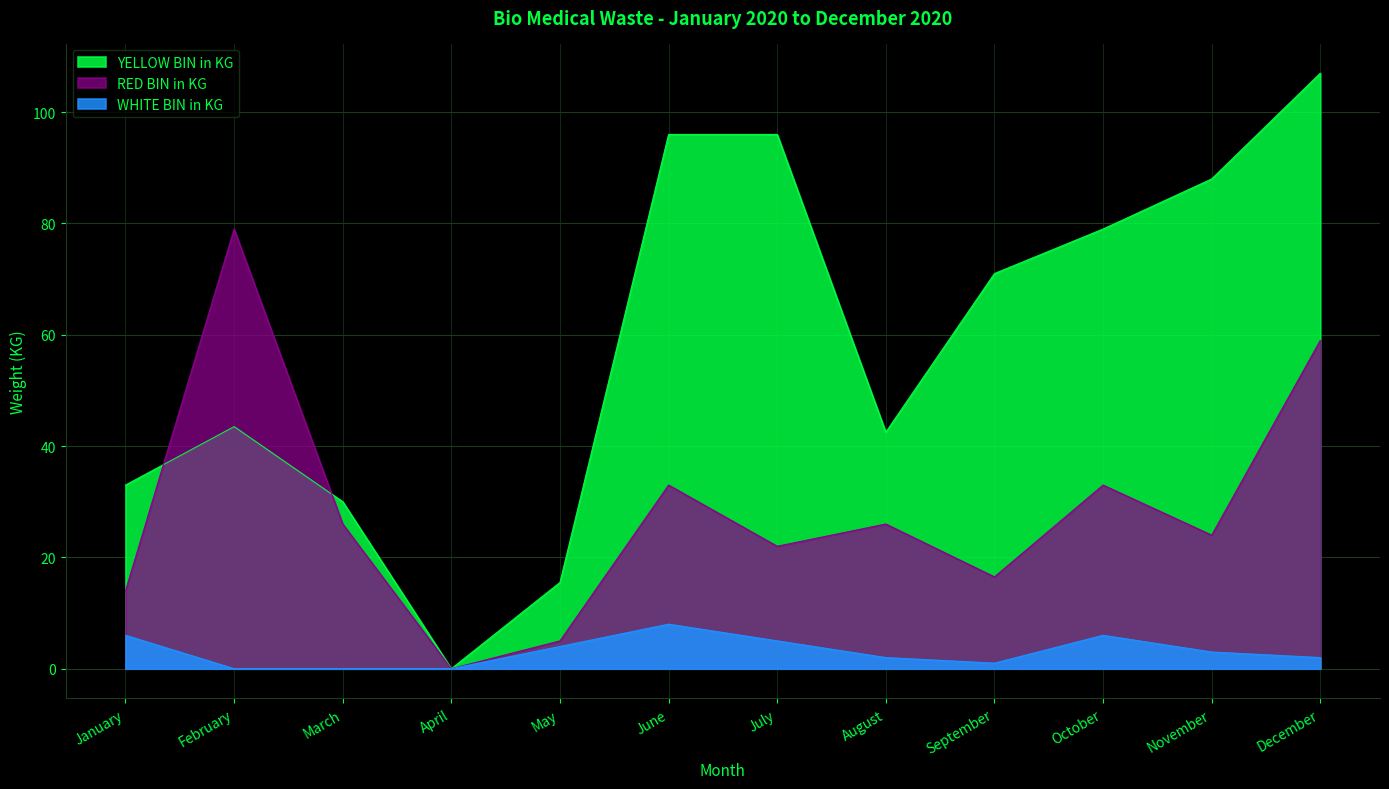

Which series has the largest total across all categories?

YELLOW BIN in KG